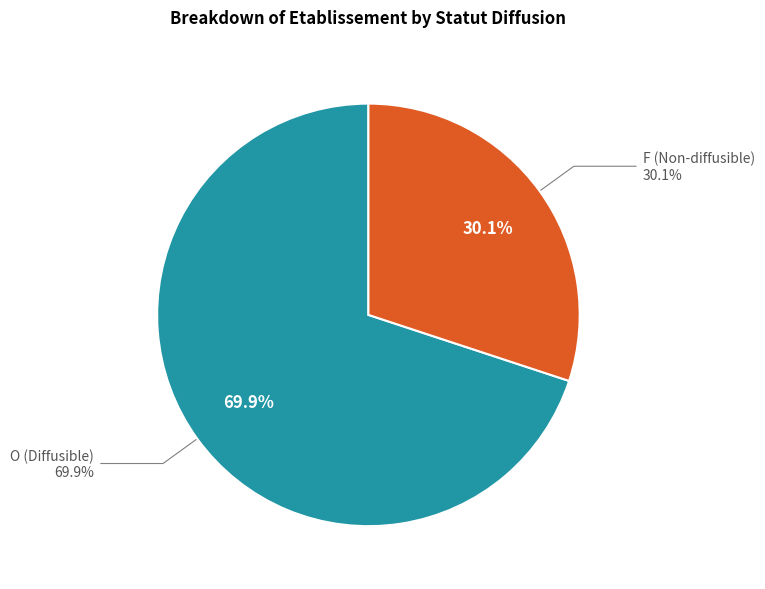

What is the total percentage of O and F?

100.0%